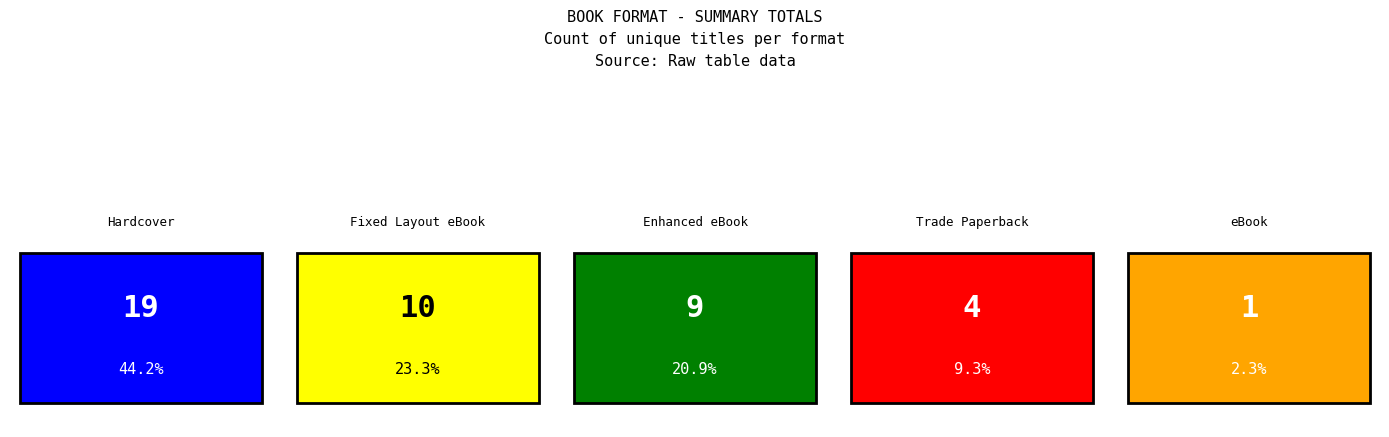

At which label does the data first exceed 9?

Hardcover